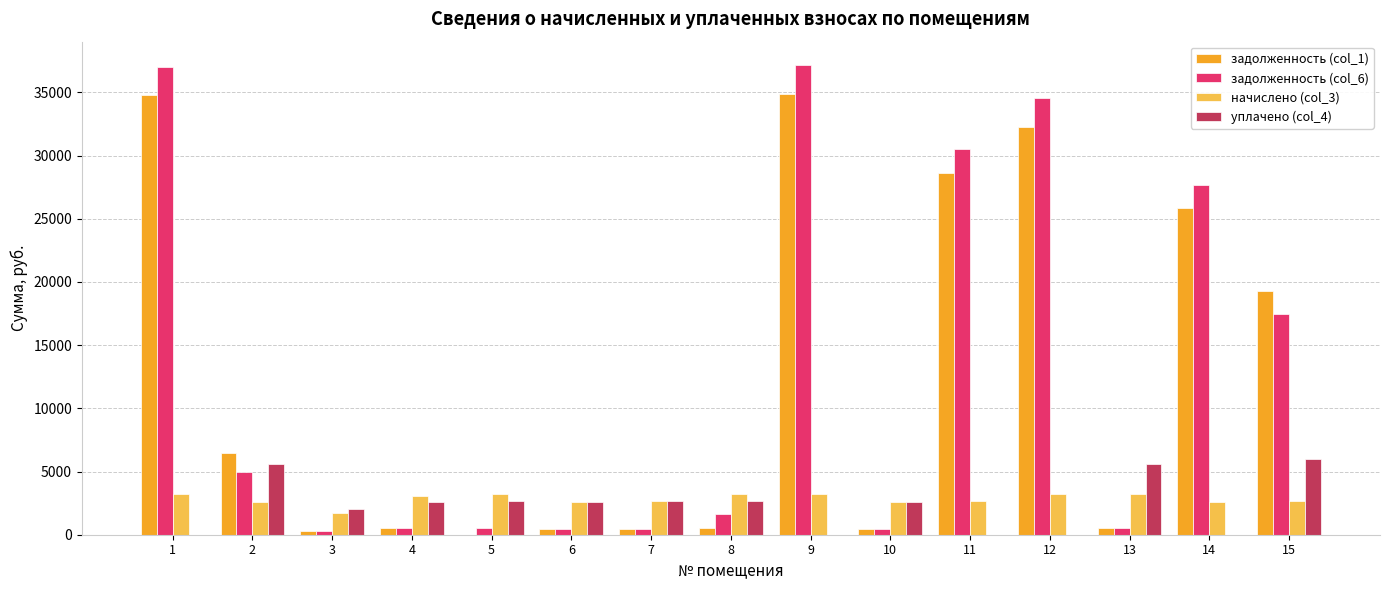

Where is задолженность (col_6) nearest to the value 18720?

15